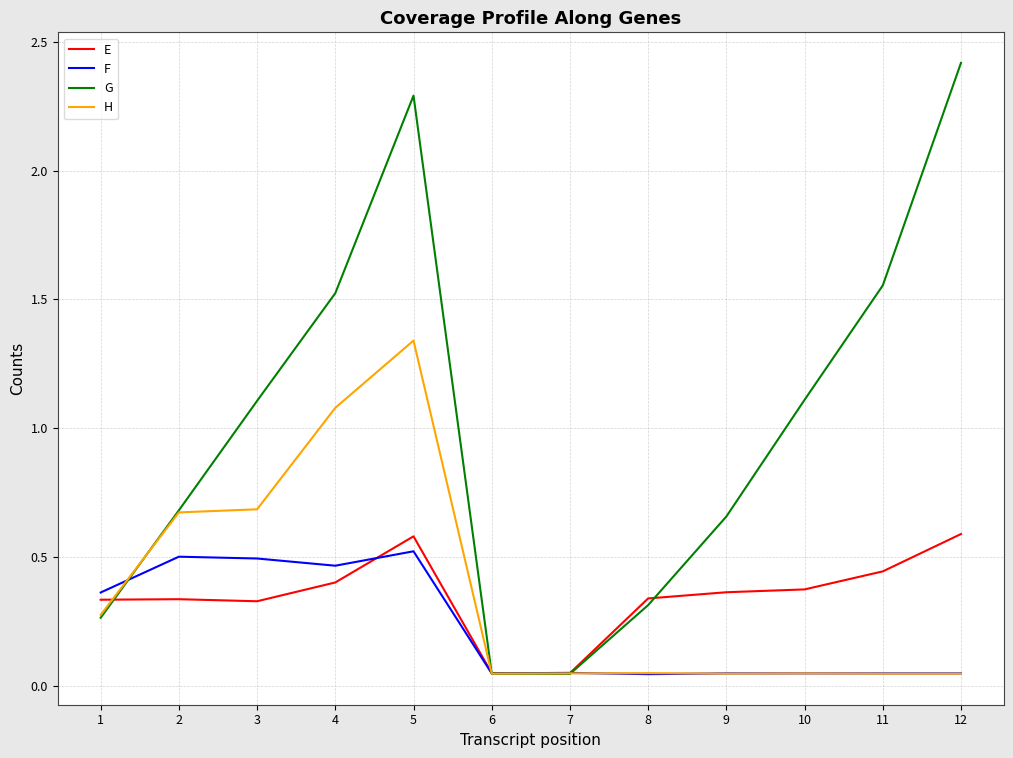

At which label does G first exceed 1?

3